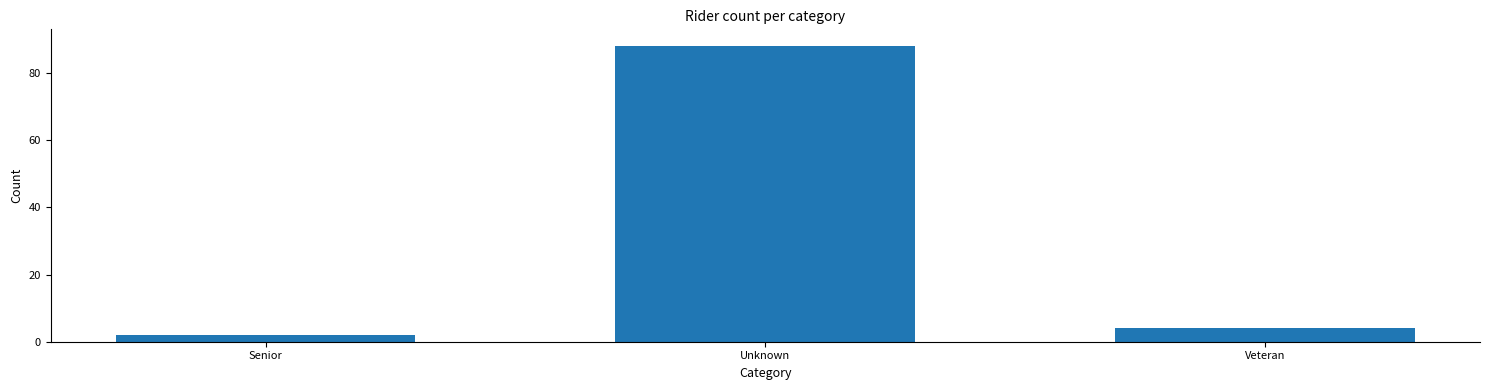

Reading right to left, what are all the values shown in this chart?

4	88	2